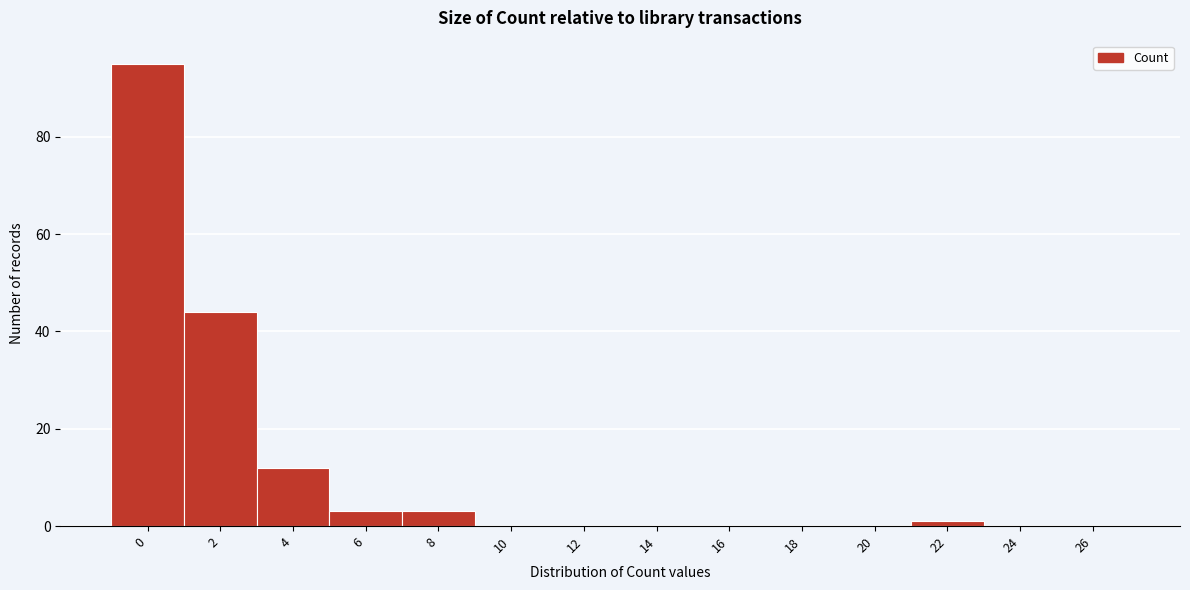

Reading right to left, list all the values displayed in this chart.

26=0	24=0	22=1	20=0	18=0	16=0	14=0	12=0	10=0	8=3	6=3	4=12	2=44	0=95